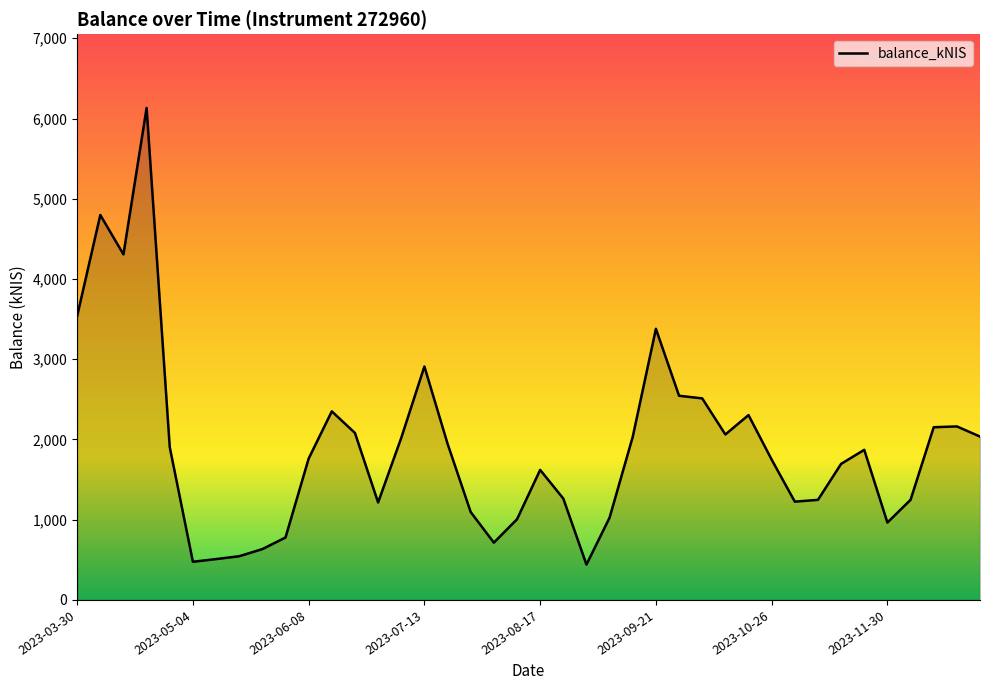

What is the difference between the maximum and minimum values?

5690.8